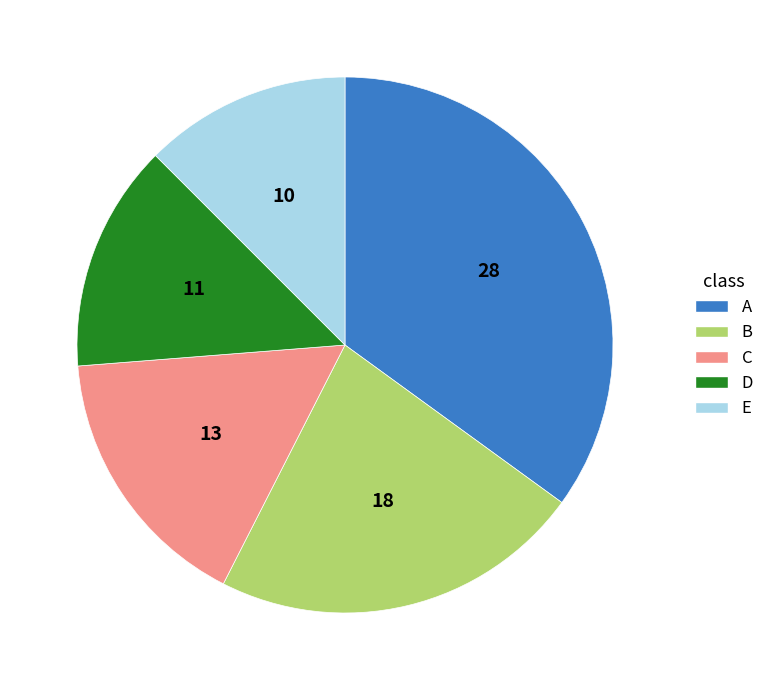

Count the number of slices in the pie.

5